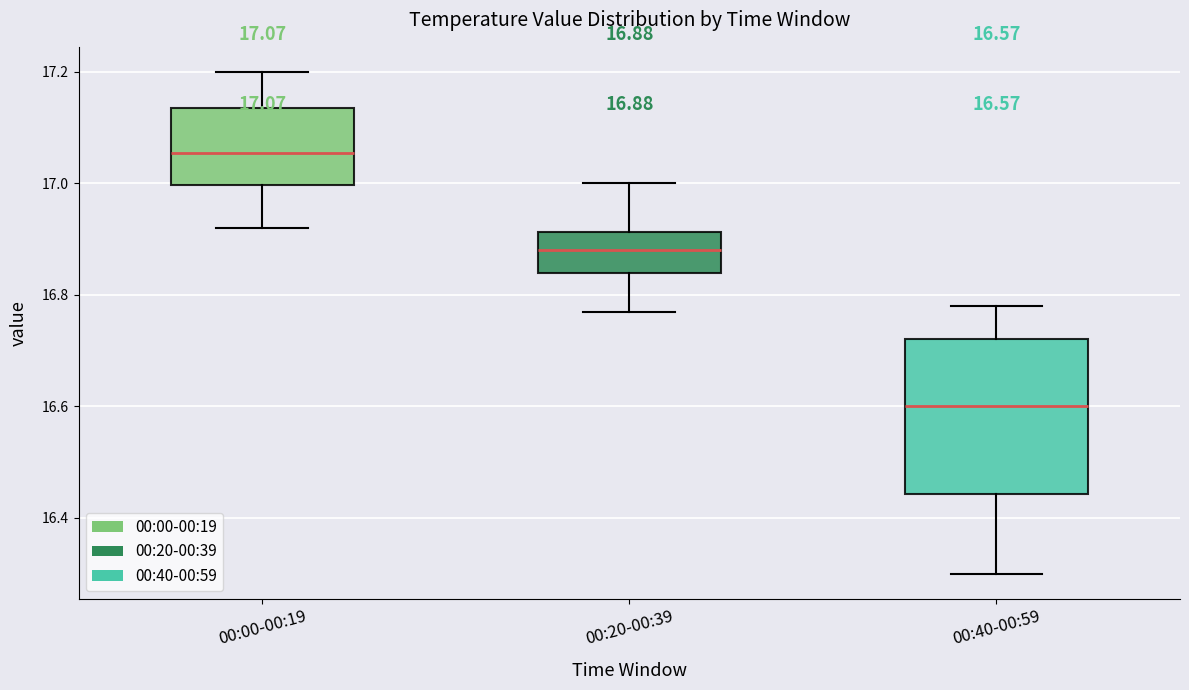

Which box has the lowest median line?

00:40-00:59